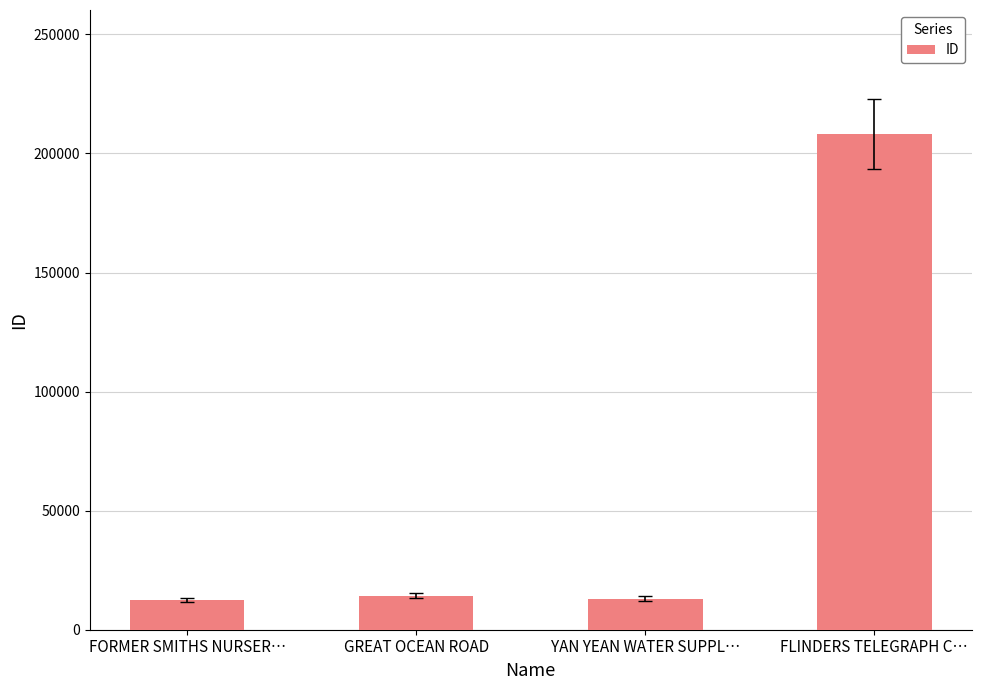

What is the average value?

62000